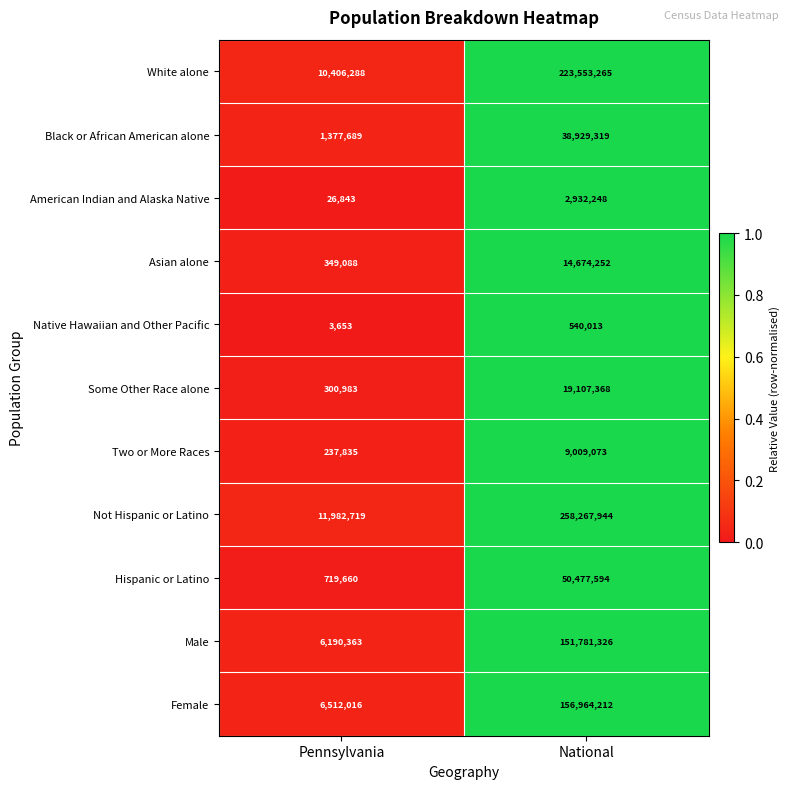

At National, list the series in order from largest to smallest.

Not Hispanic or Latino, White alone, Female, Male, Hispanic or Latino, Black or African American alone, Some Other Race alone, Asian alone, Two or More Races, American Indian and Alaska Native, Native Hawaiian and Other Pacific